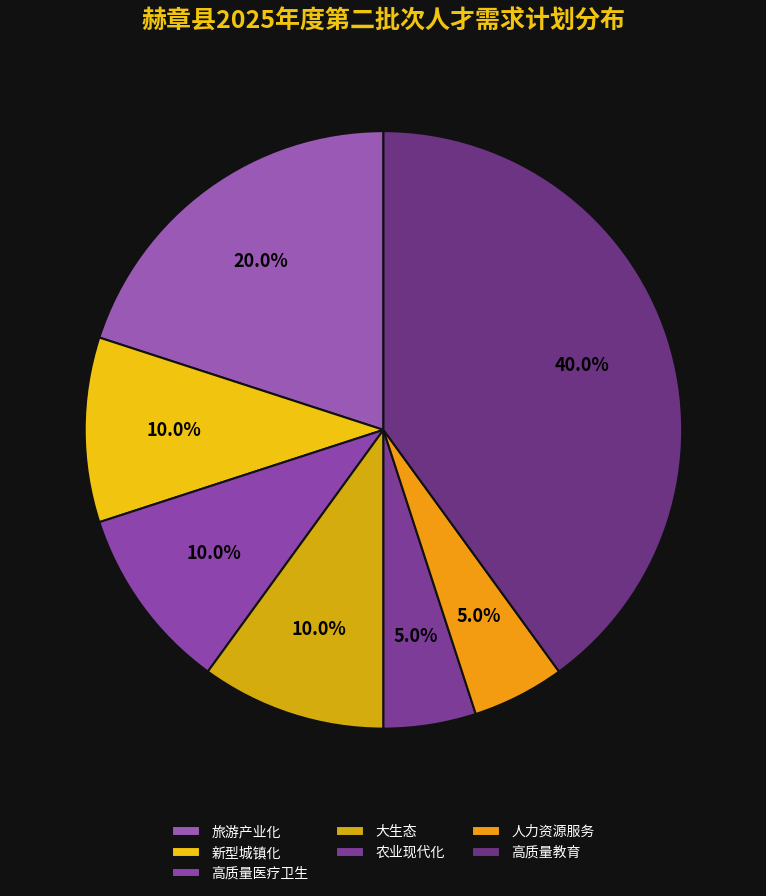

What percentage is NOT represented by 旅游产业化?

80.0%